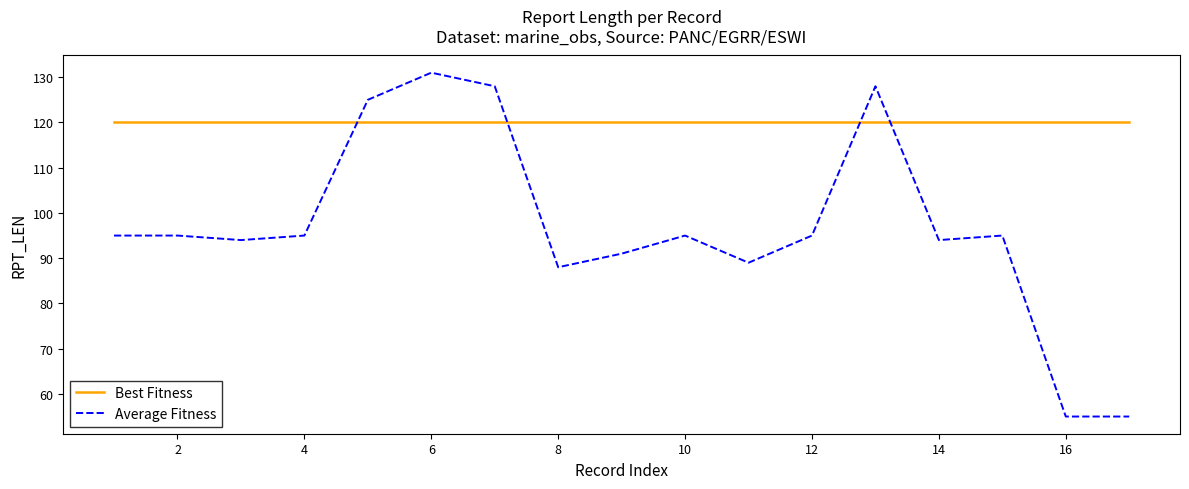

What is the minimum value shown in the chart?

55.0